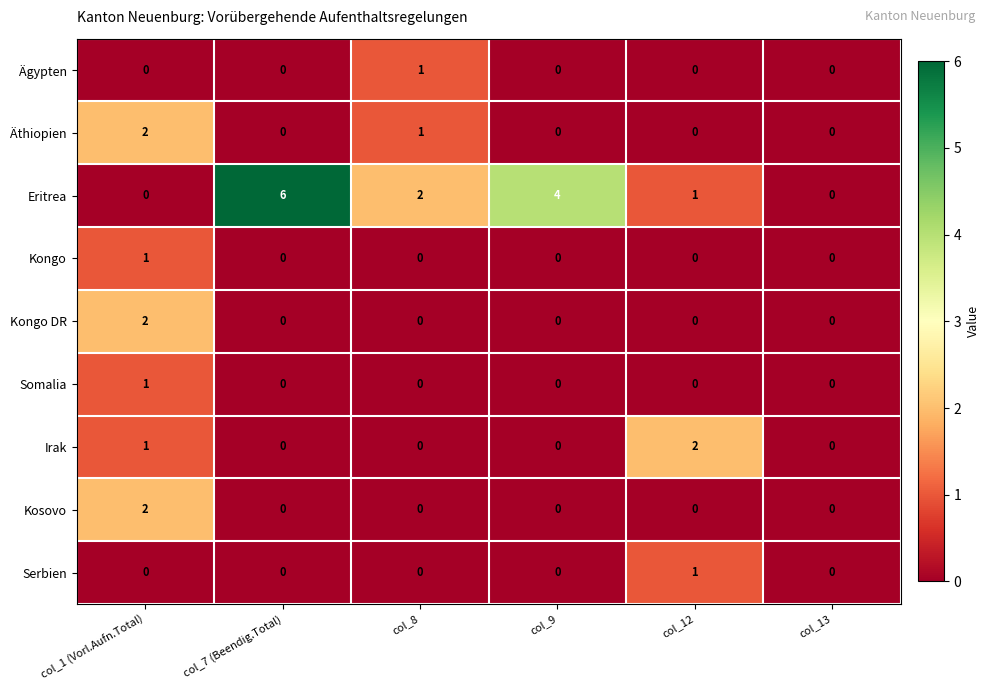

What is the difference between the maximum and minimum values in the Eritrea series?

6